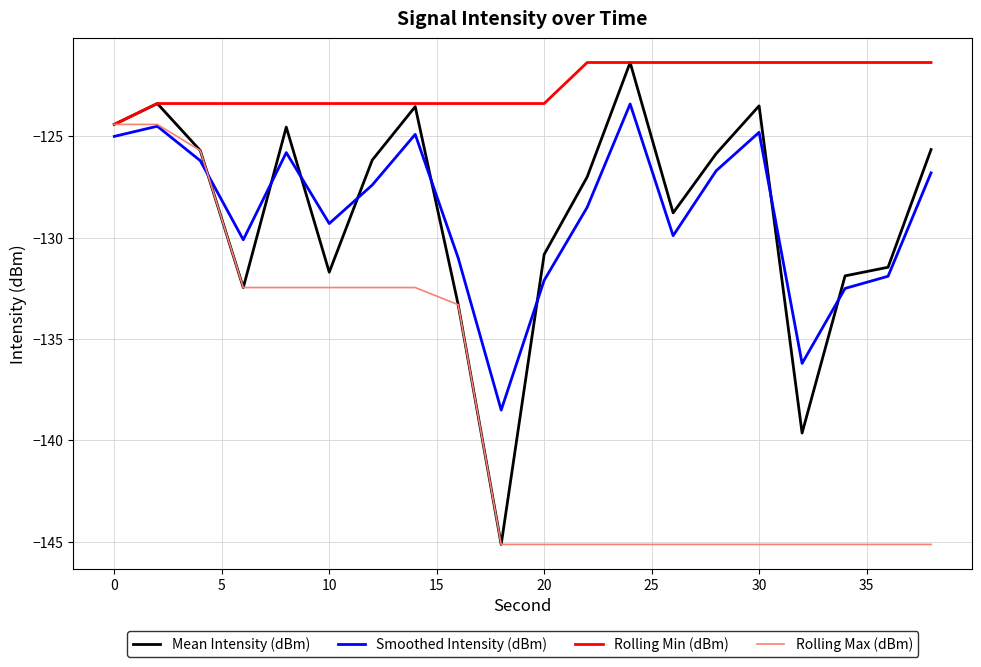

Which series has the largest total across all categories?

Rolling Min (dBm)